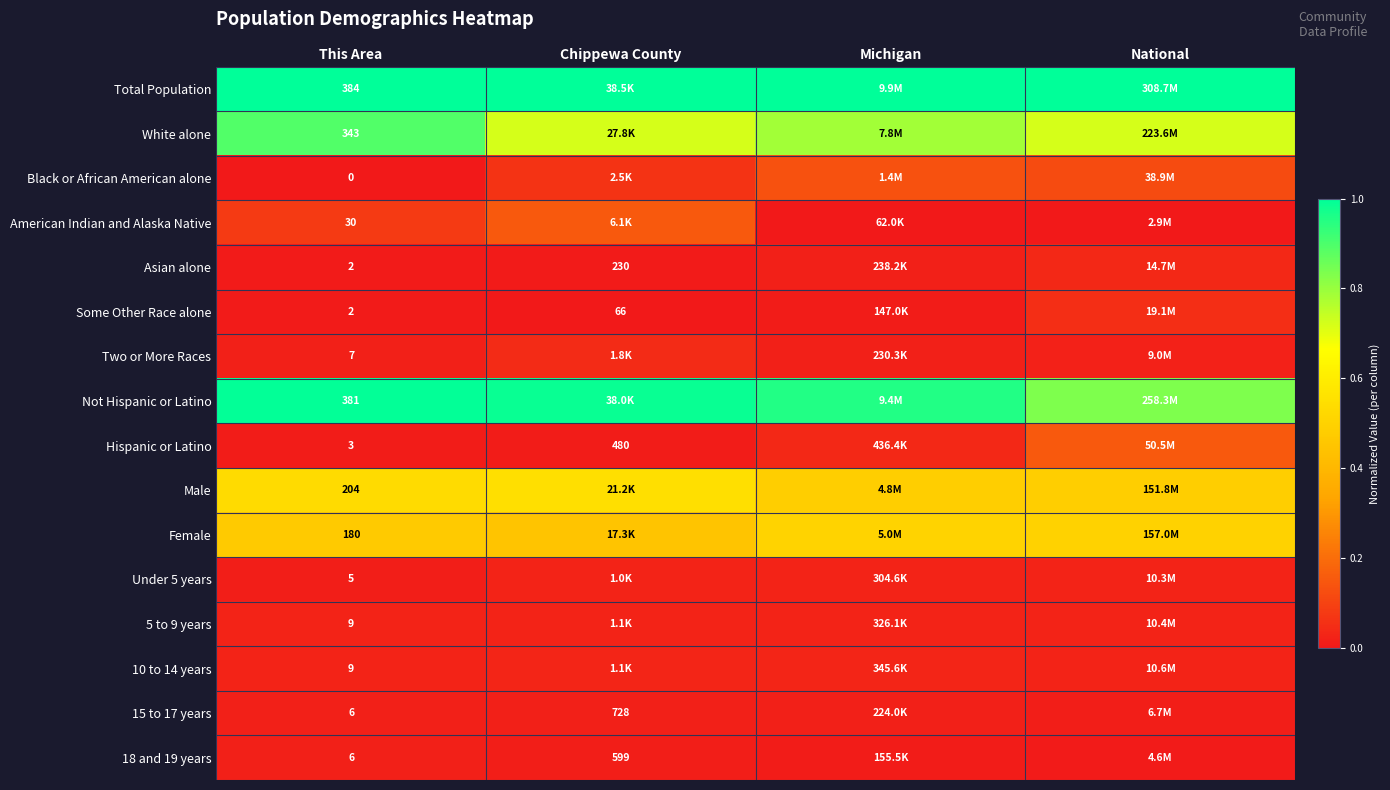

Is the value of 5 to 9 years at This Area greater than the value of American Indian and Alaska Native at This Area?

No